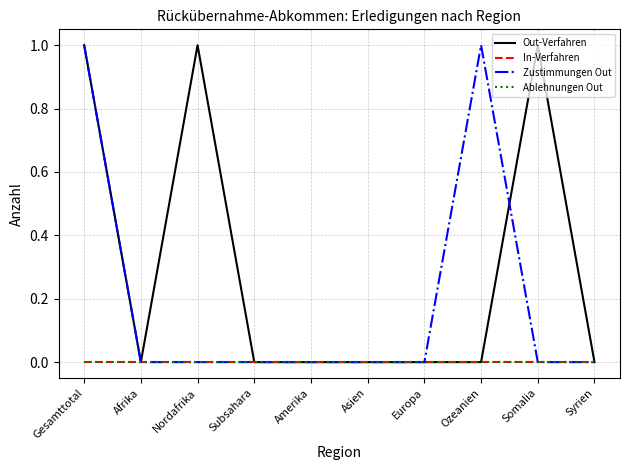

Is this an area chart (filled region under the line)?

No